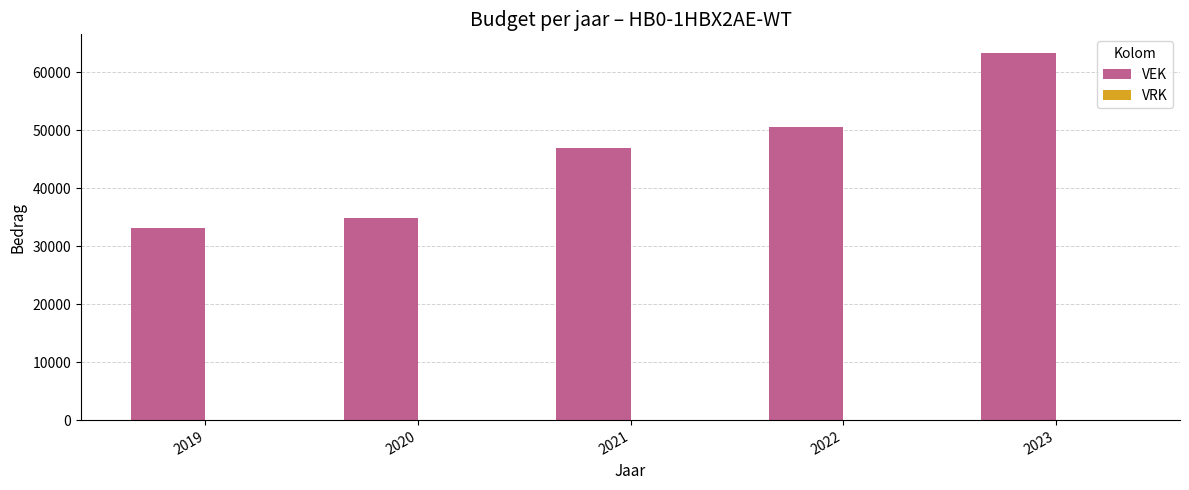

What is the value of the 2nd bar from the left?

34905